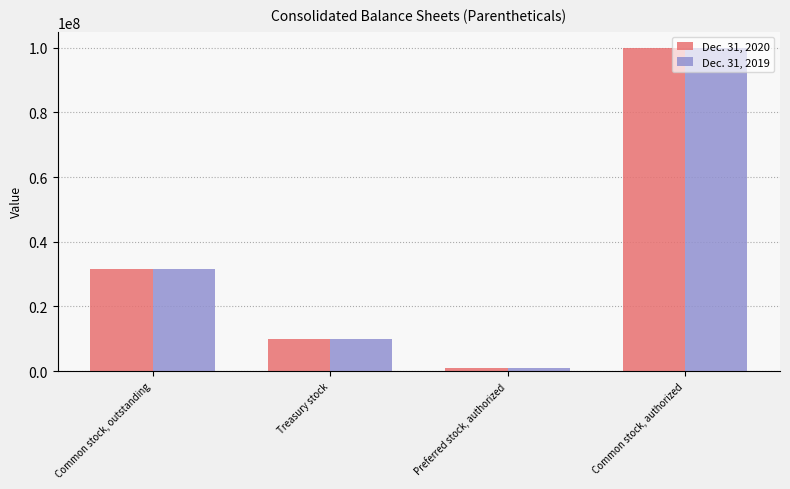

Which label corresponds to the largest value in the chart?

Common stock, authorized